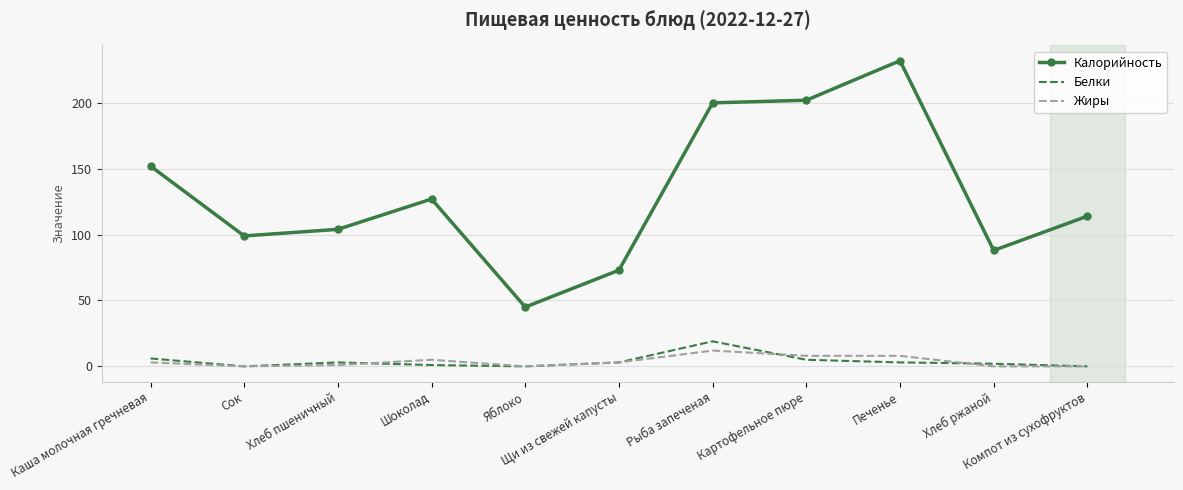

At how many categories does at least one series exceed 96?

8